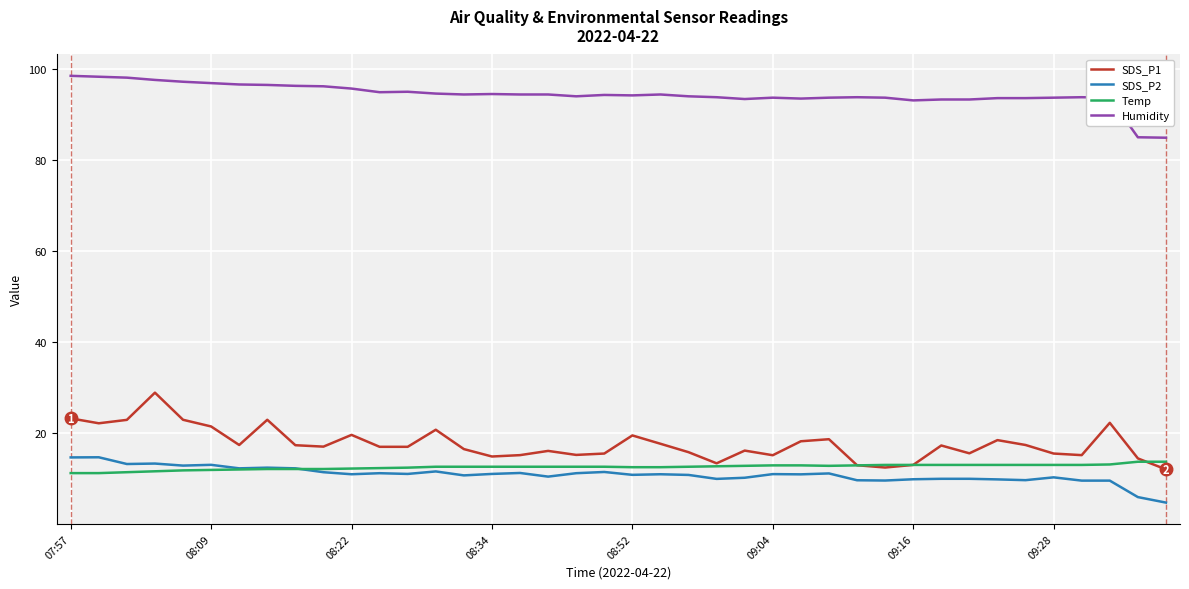

Which series has the largest total across all categories?

Humidity